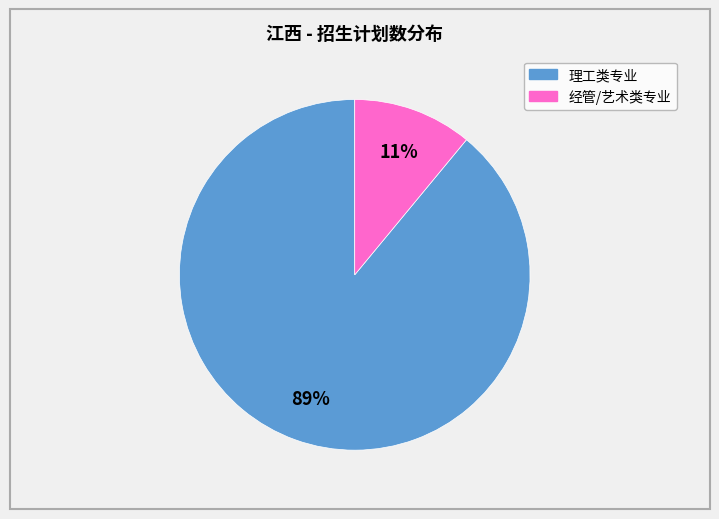

To the nearest percent, what is the difference between the largest and smallest slice percentages?

78%